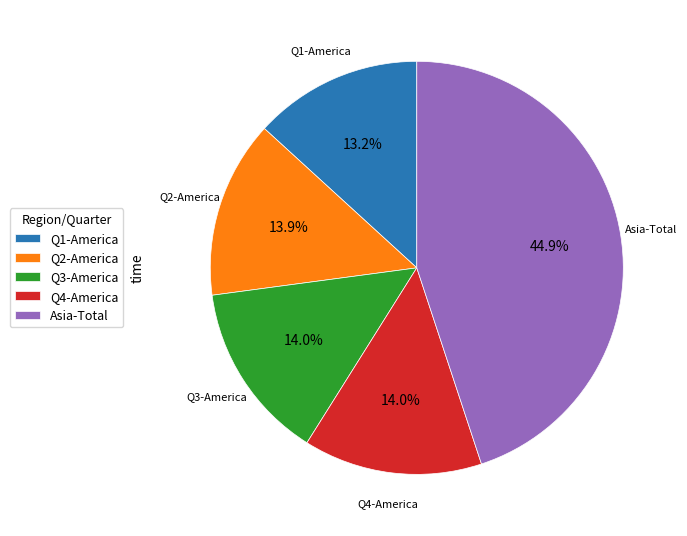

How many slices are in this pie chart?

5